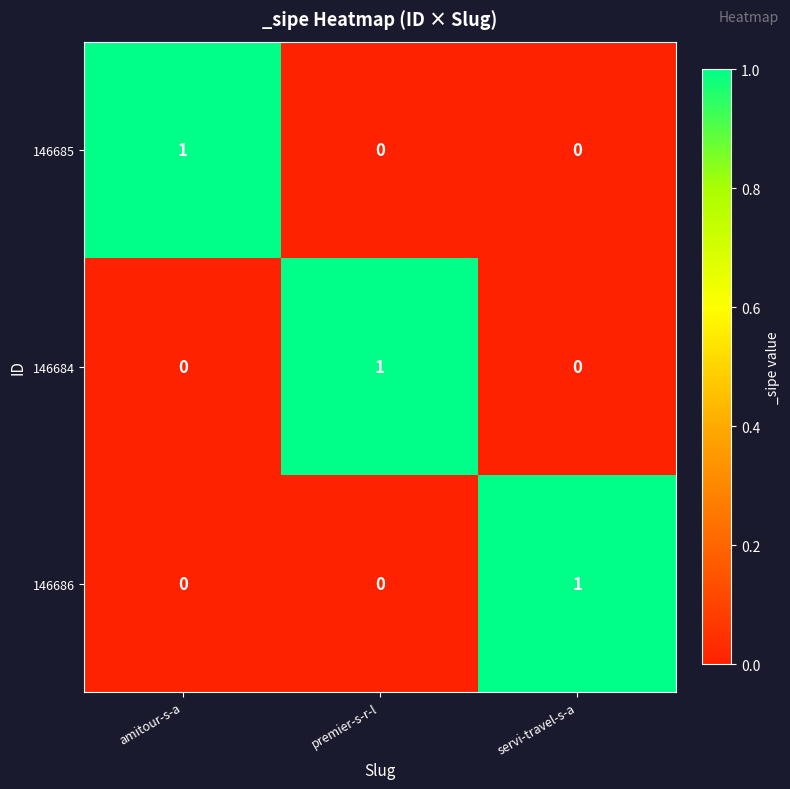

At how many categories does at least one series exceed 0?

3